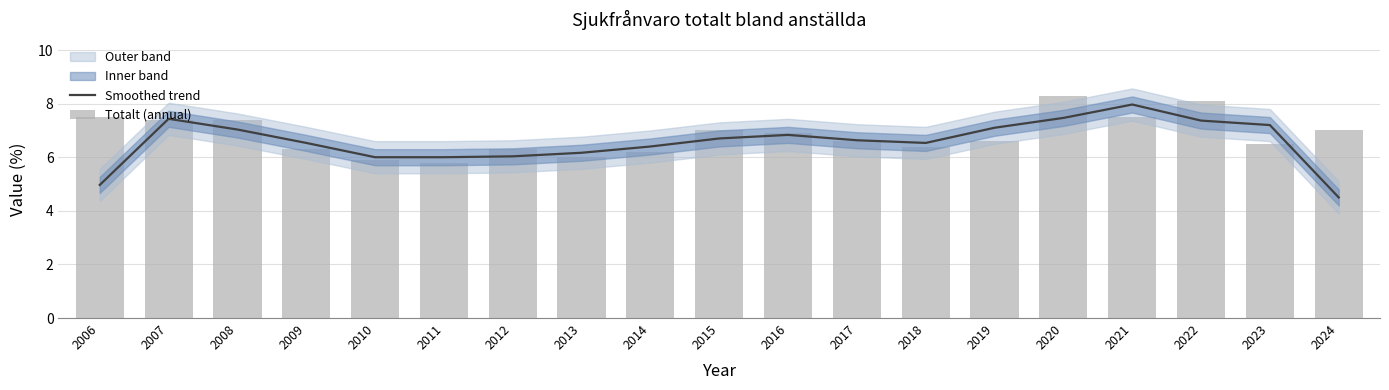

Reading right to left, extract all data points from this chart.

Smoothed trend: 4.5	7.2	7.4	8.0	7.5	7.1	6.5	6.6	6.8	6.7	6.4	6.2	6.0	6.0	6.0	6.5	7.0	7.4	5.0
Totalt (annual): 7.0	6.5	8.1	7.5	8.3	6.6	6.4	6.6	6.9	7.0	6.2	6.0	6.3	5.8	5.9	6.3	7.4	7.4	7.5